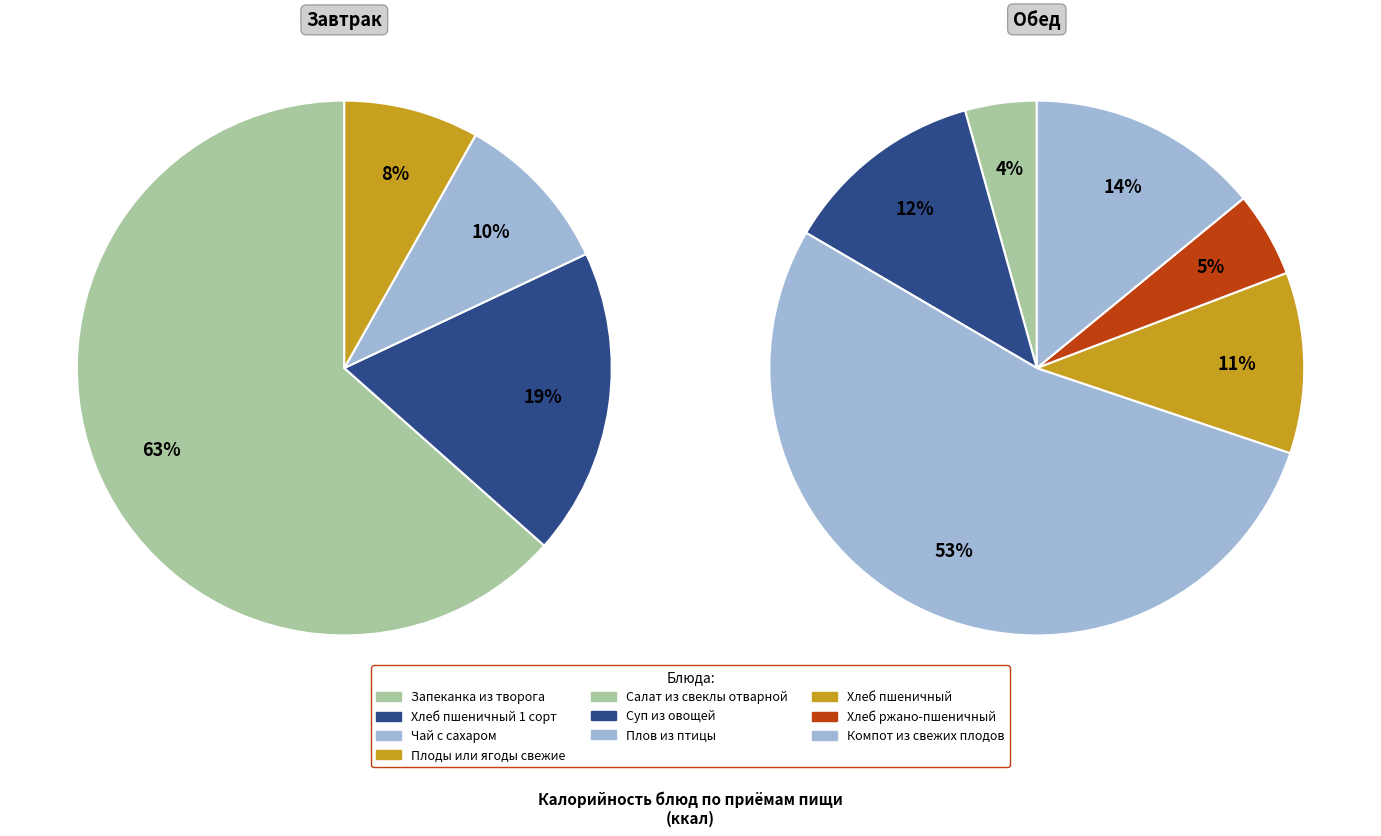

To the nearest percent, what is the difference between the Хлеб пшеничный and Чай с сахаром slice percentages?

2%